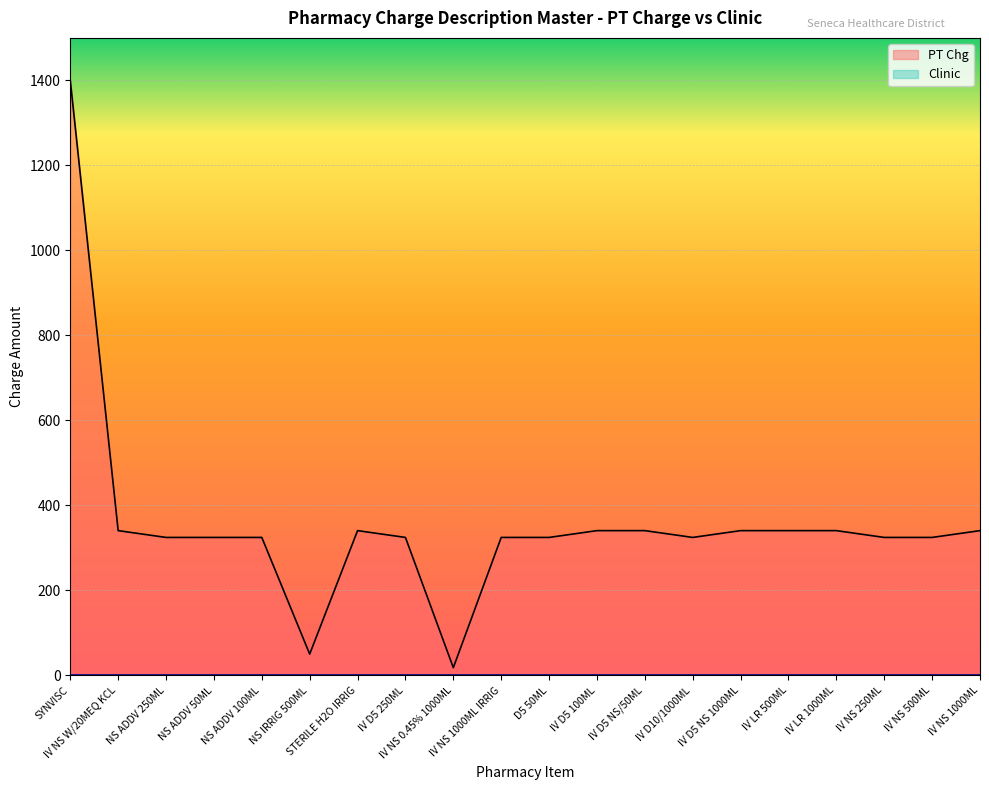

At which category does the data reach its first local peak?

STERILE H2O IRRIG